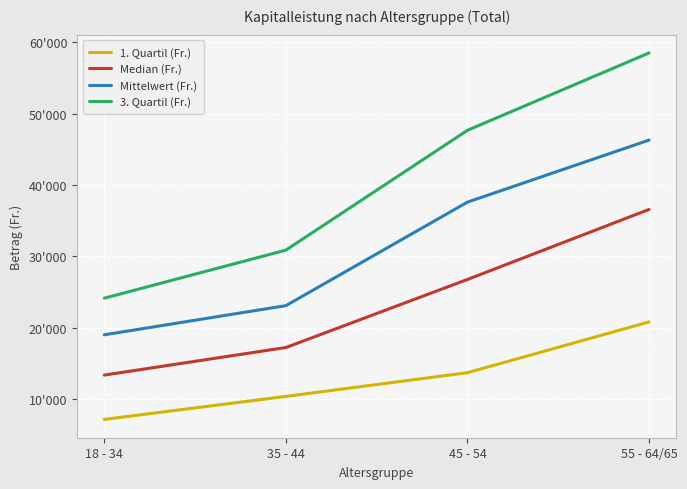

What is the average value of the Mittelwert (Fr.) series?

31502.5